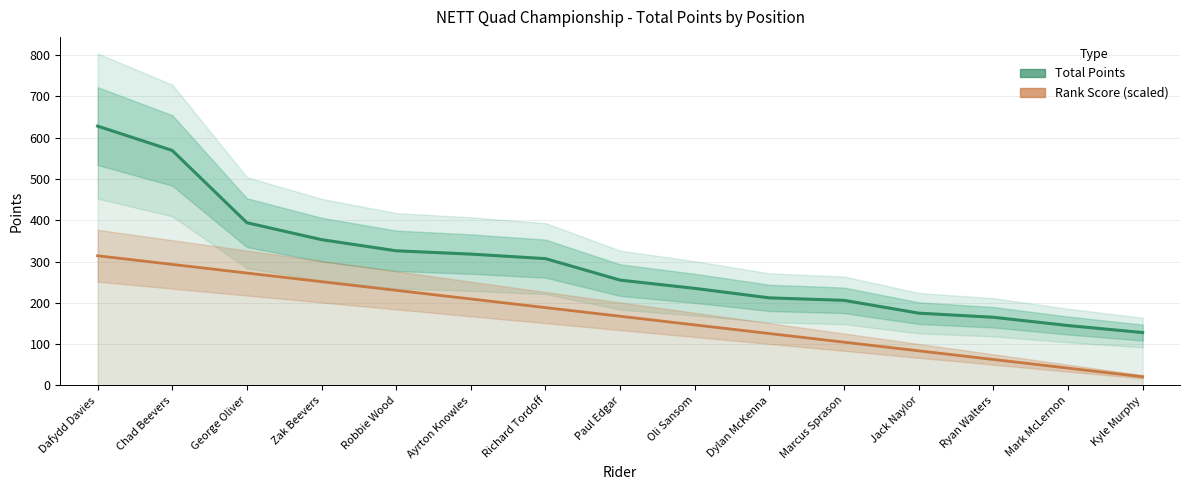

How many lines are shown in the chart?

2